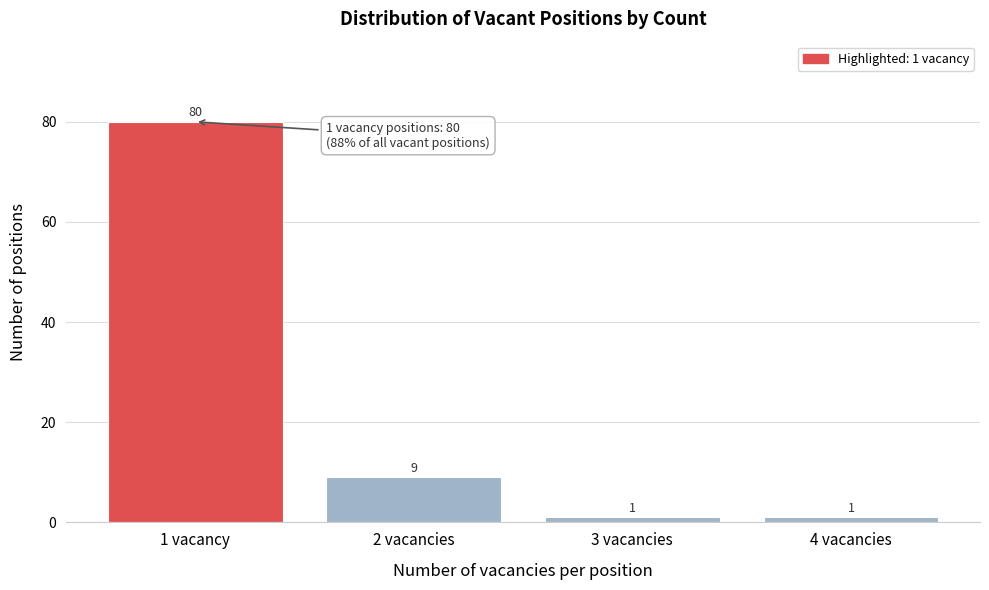

Reading right to left, list all the values displayed in this chart.

1	1	9	80